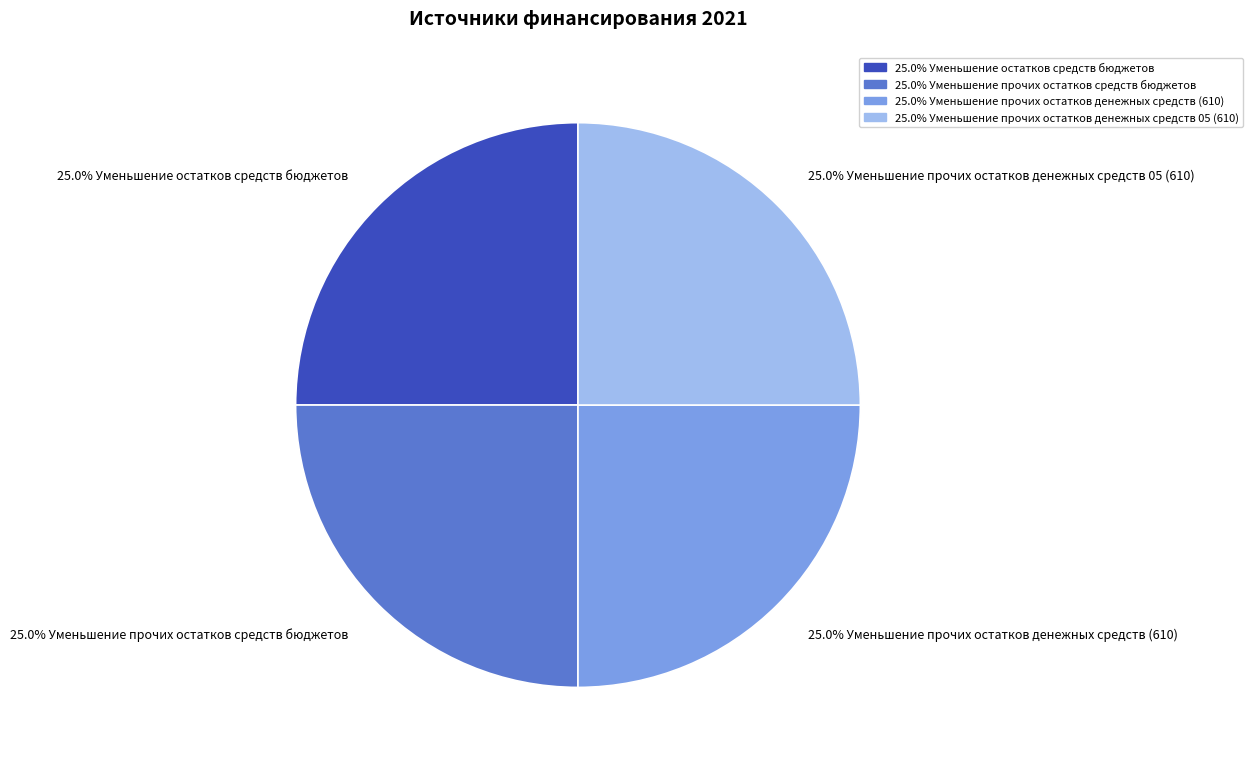

Is there a majority slice in this chart?

No